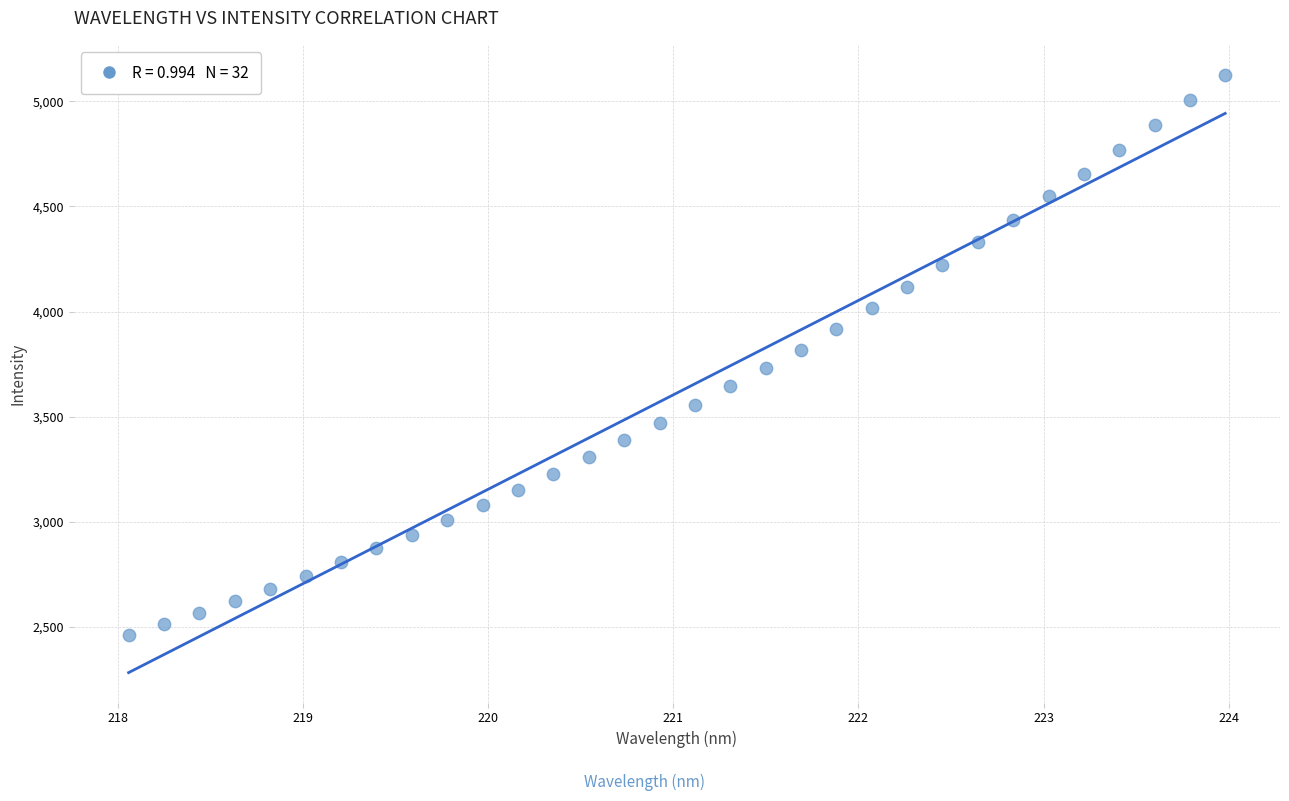

What is the range of X values (max minus min)?

5.9